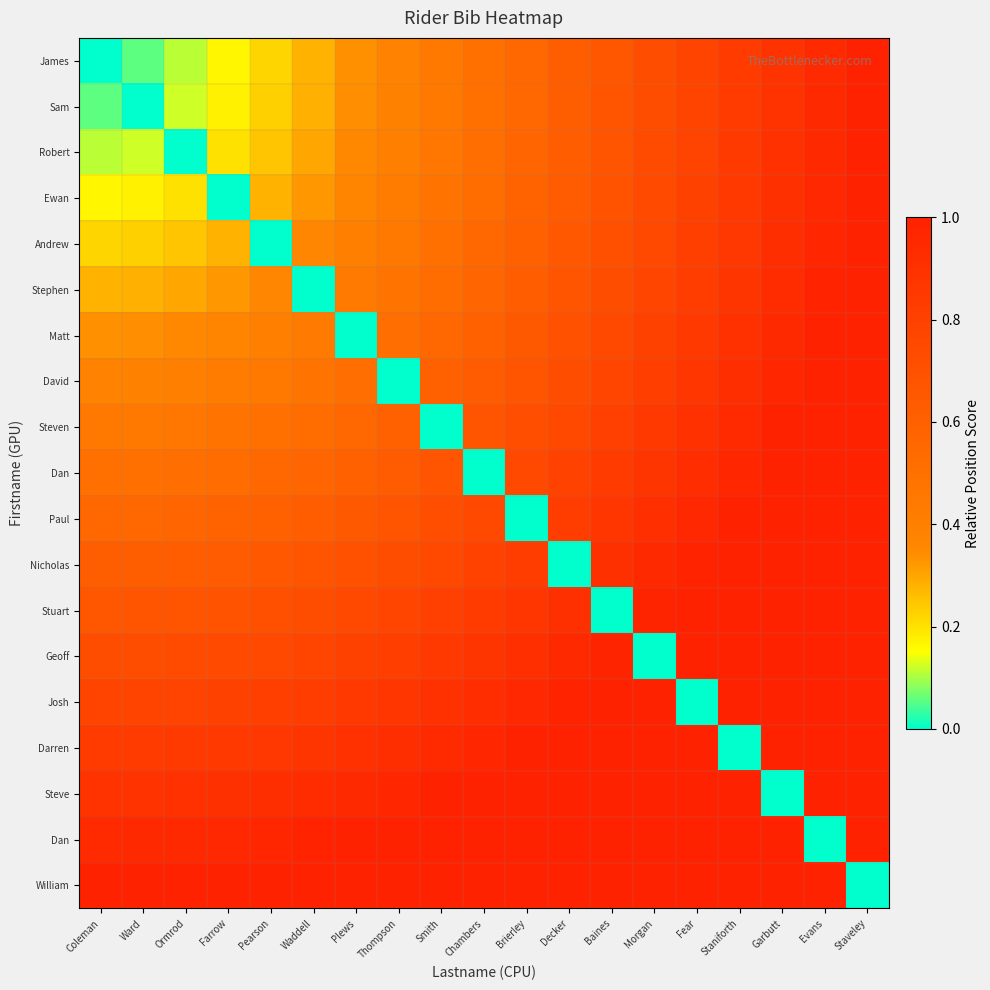

Which label corresponds to the largest value in the chart?

Staveley